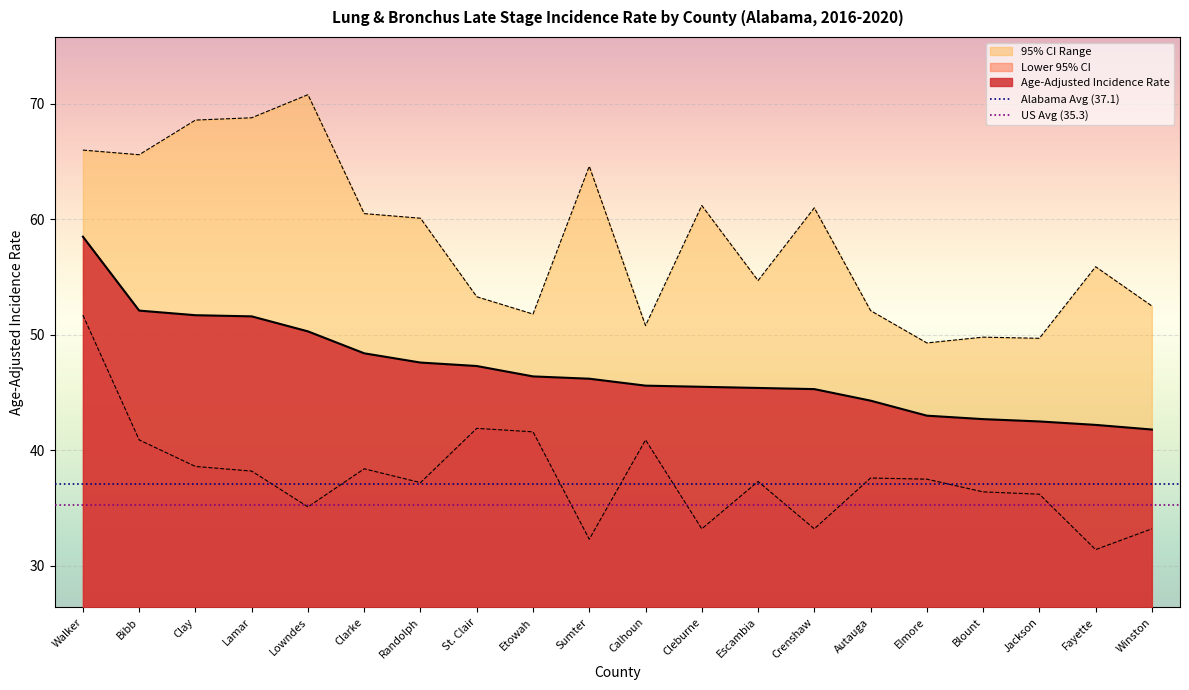

The Alabama Avg (37.1) series shows 37.1 at Bibb. True or false?

True